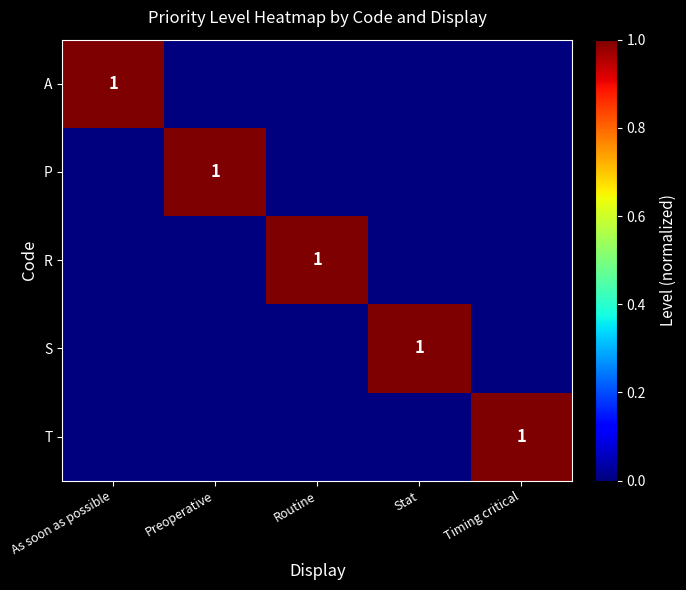

The S series shows 1 at Stat. True or false?

True